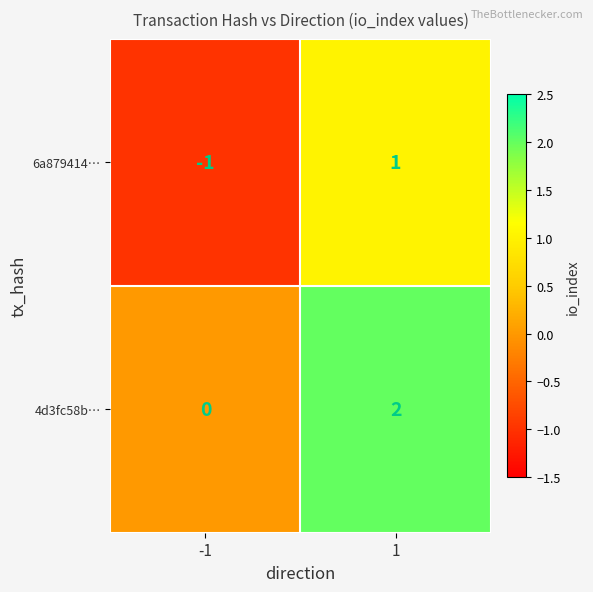

At 1, list the series in order from largest to smallest.

4d3fc58b…, 6a879414…